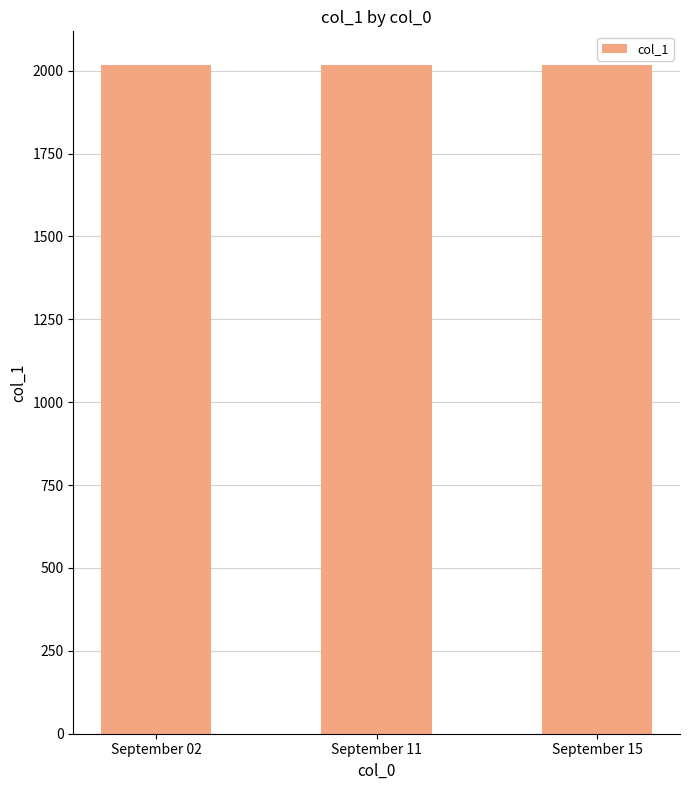

The value at September 15 is 2018. True or false?

True